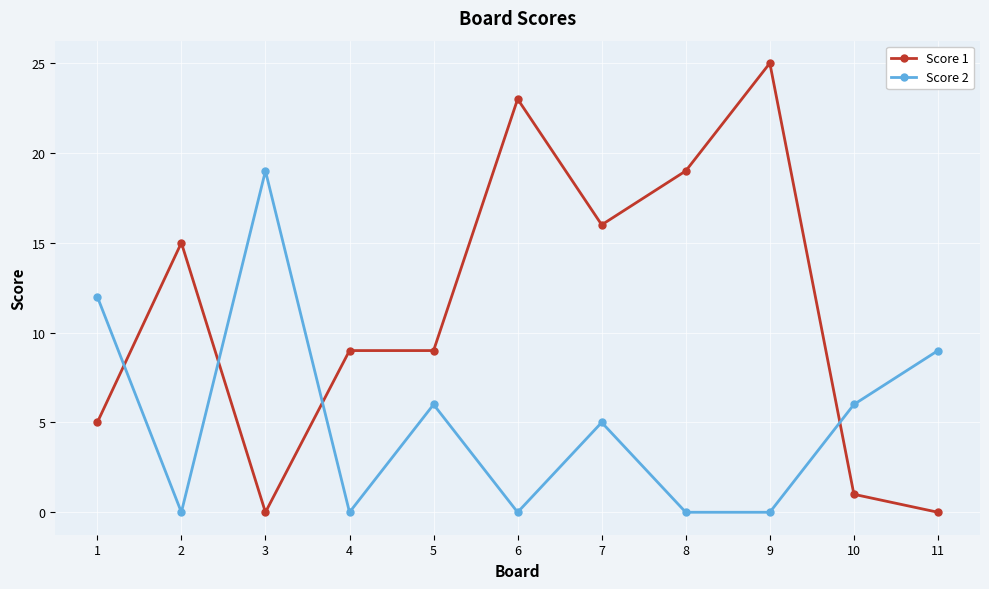

At which label does Score 2 reach its peak?

3